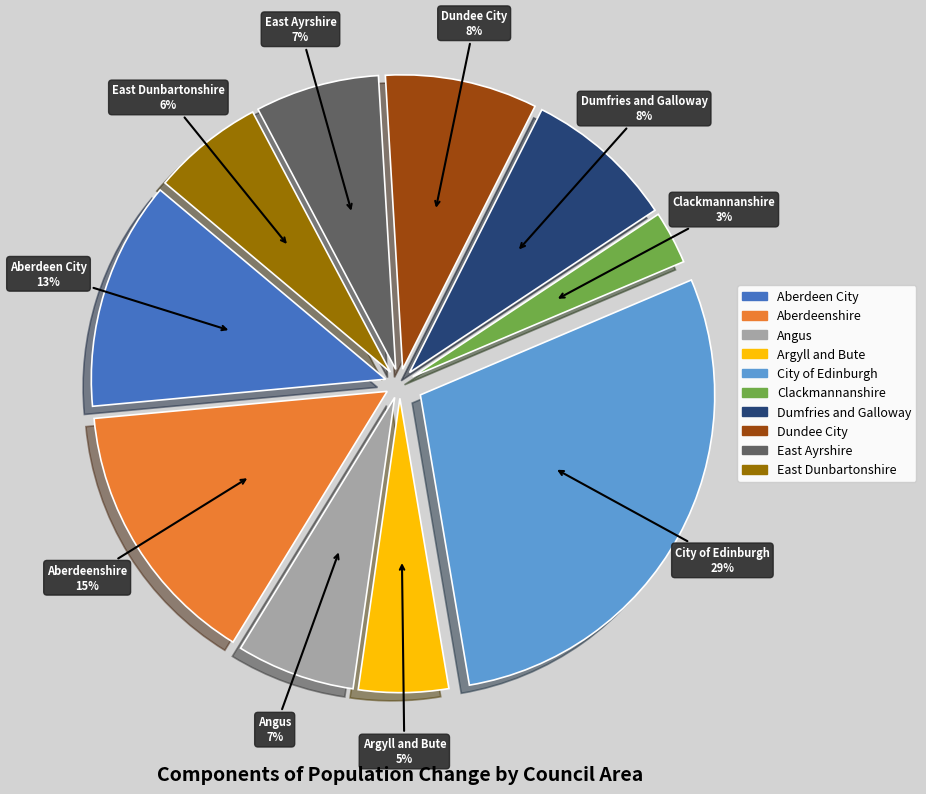

To the nearest percent, what is the difference between the largest and smallest slice percentages?

26%